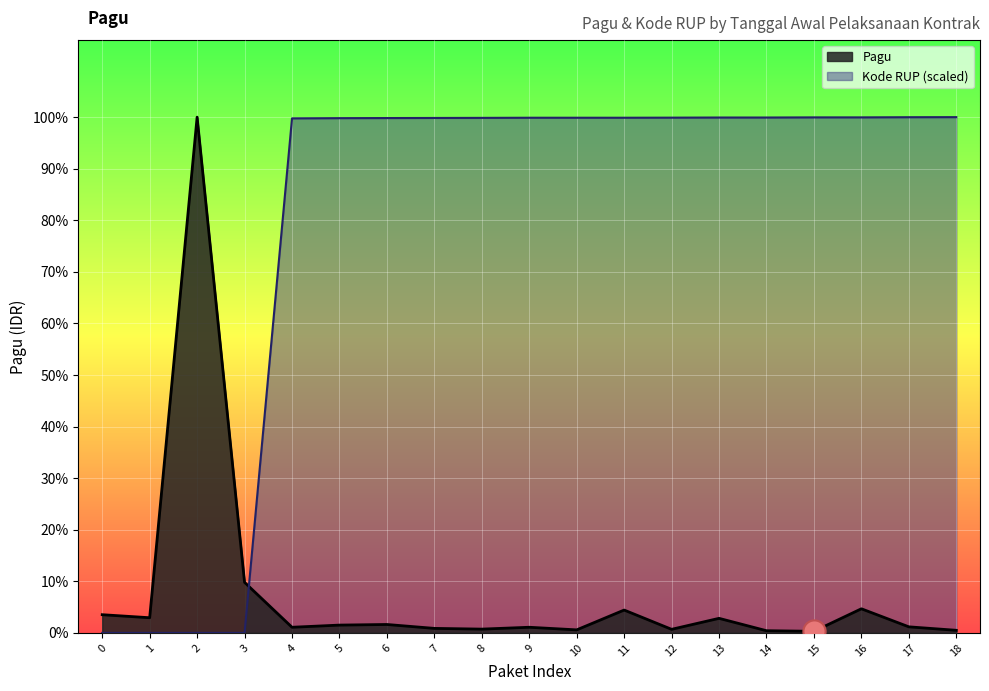

In Pagu, how many points are higher than both neighbors (excluding endpoints)?

6